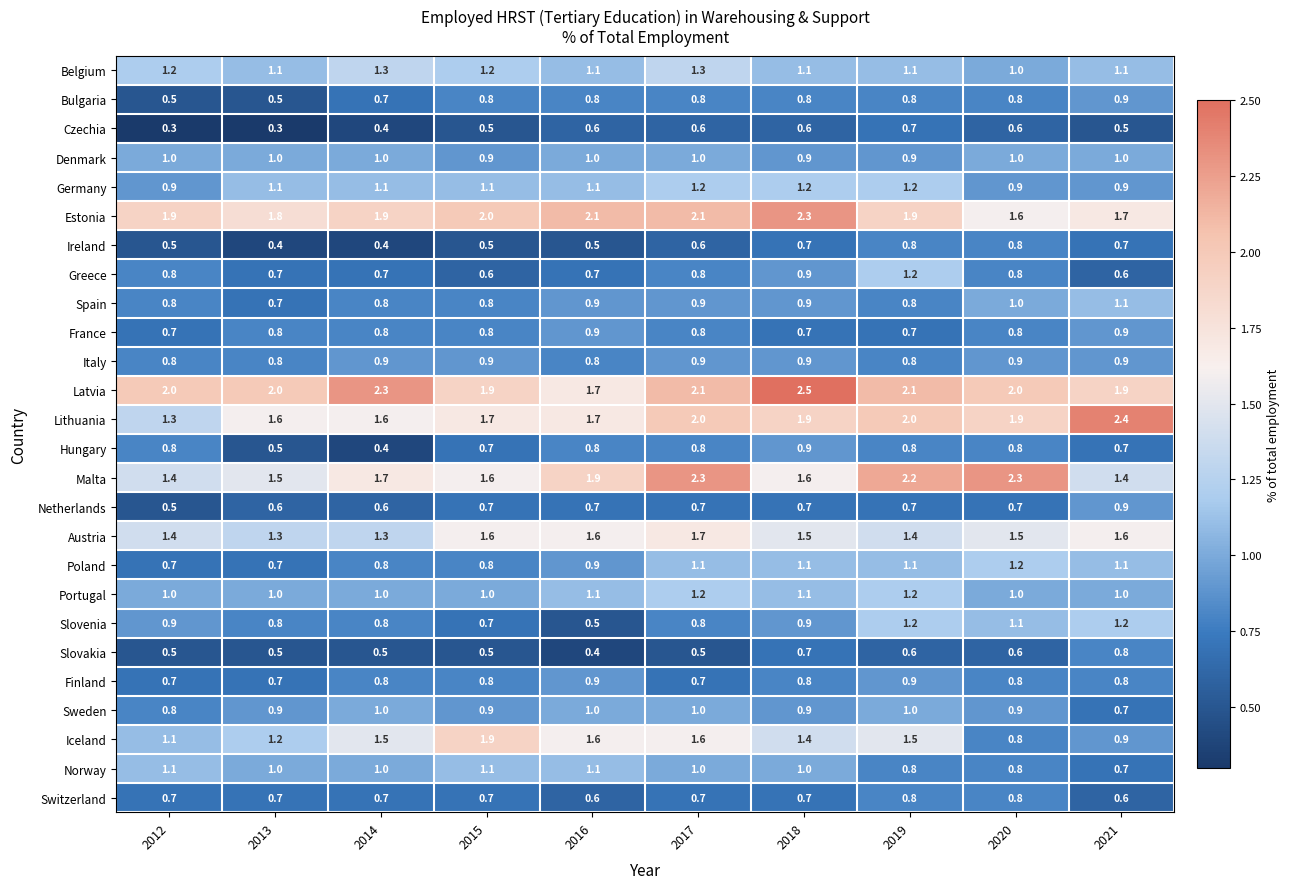

The value of Poland at 2014 is 0.8. True or false?

True